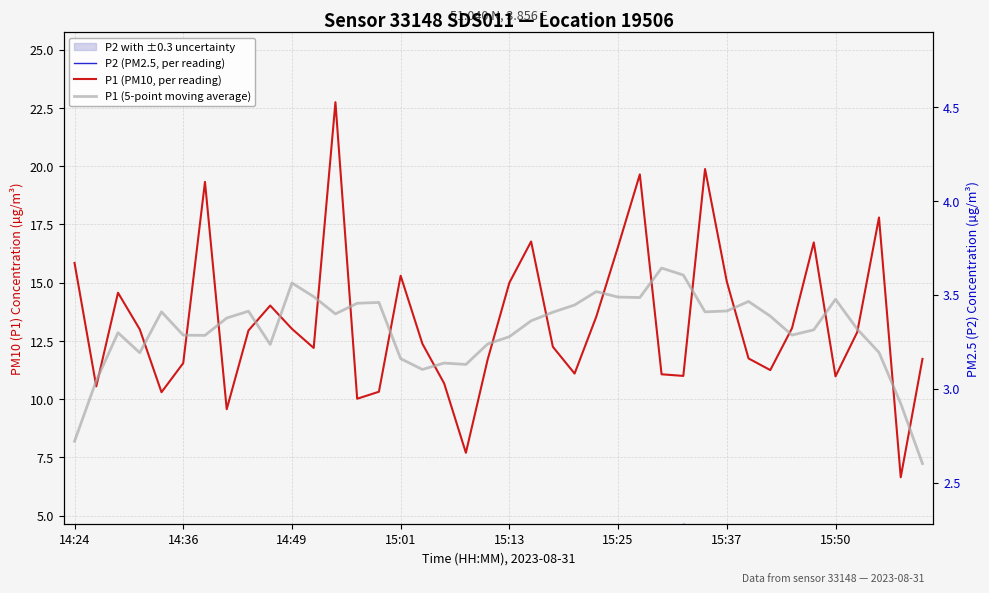

Where does the P2 (PM2.5, per reading) series first go above 3?

14:24